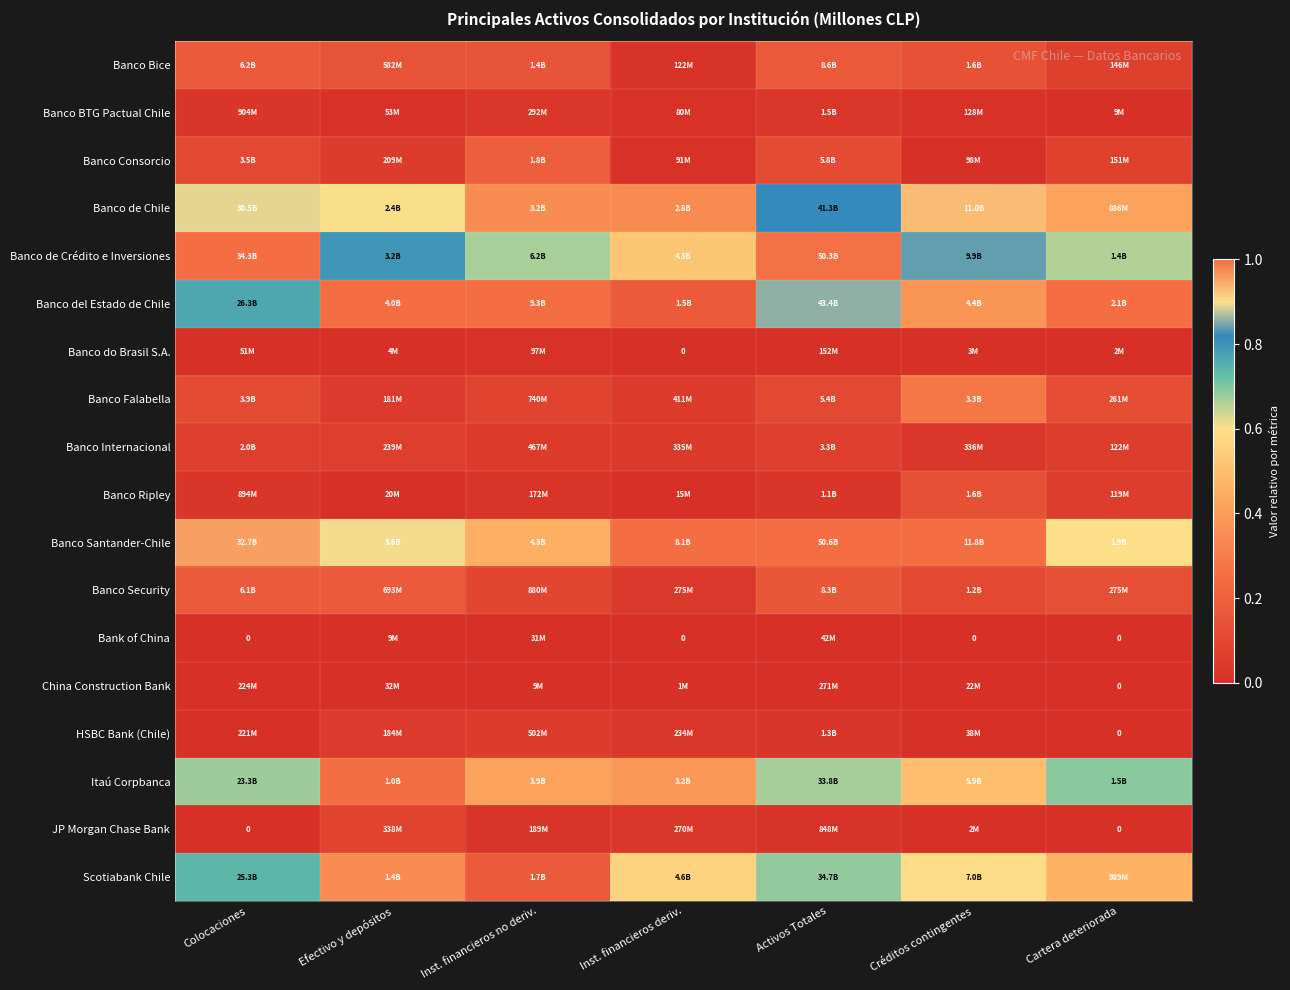

At which category does the chart reach its minimum across all series?

Inst. financieros deriv.